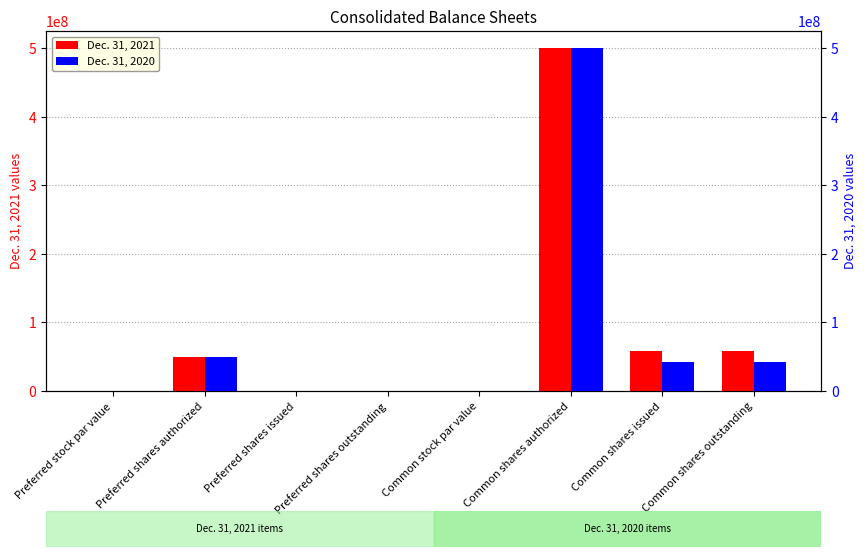

What is the value of the Dec. 31, 2021 bar at the 7th from the left?

58810550.0